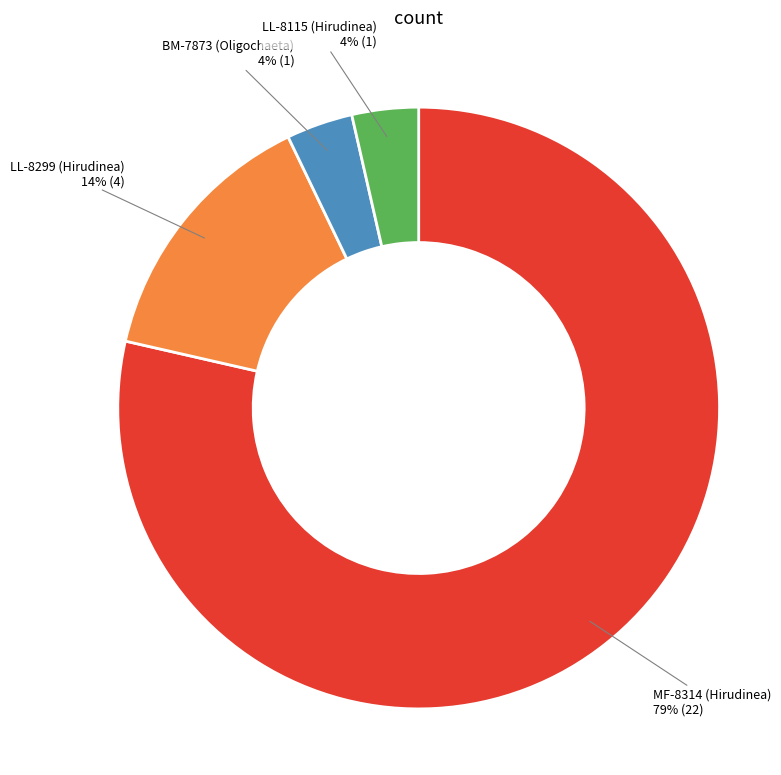

To the nearest percent, what portion does LL-8115 (Hirudinea) represent?

4%